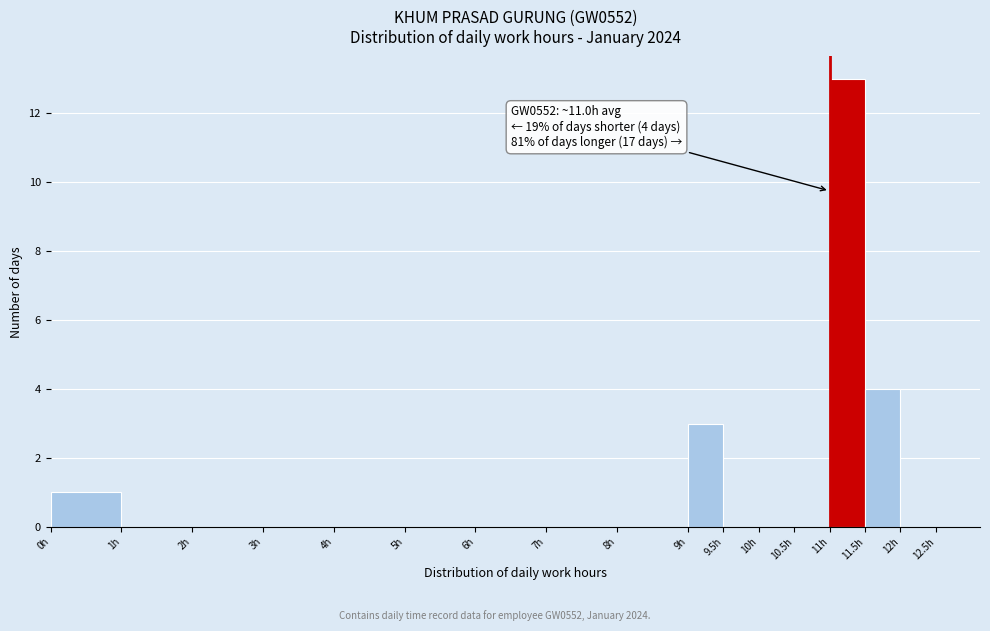

Over which range of the x-axis is the bar tallest?

11.0 to 11.5